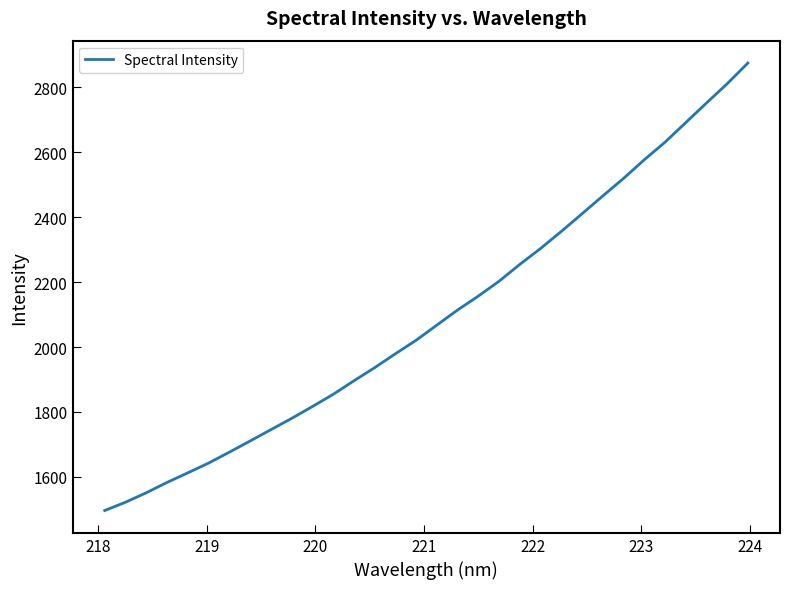

What is the greatest value displayed?

2874.2